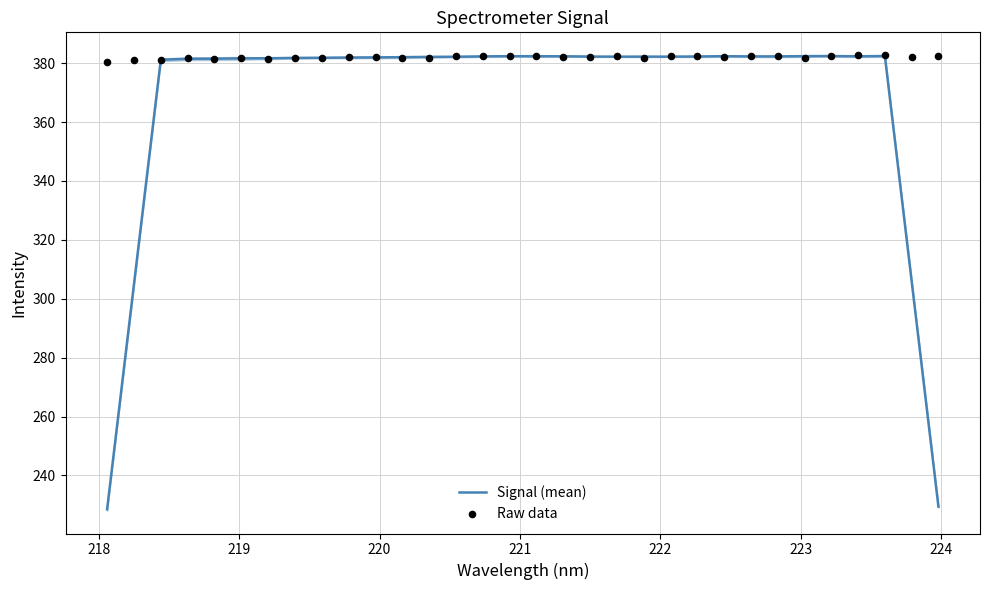

Which series has the largest total across all categories?

Raw data